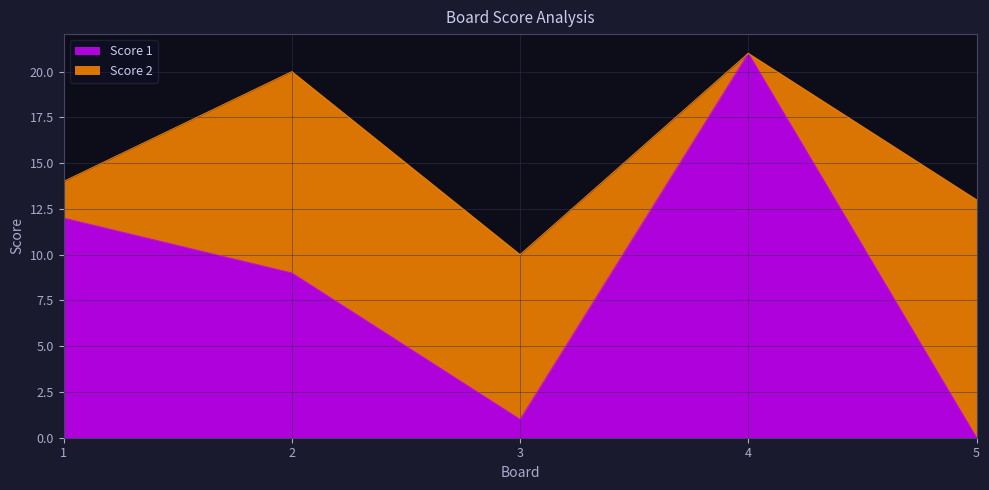

What is the difference between the maximum and minimum values?

21